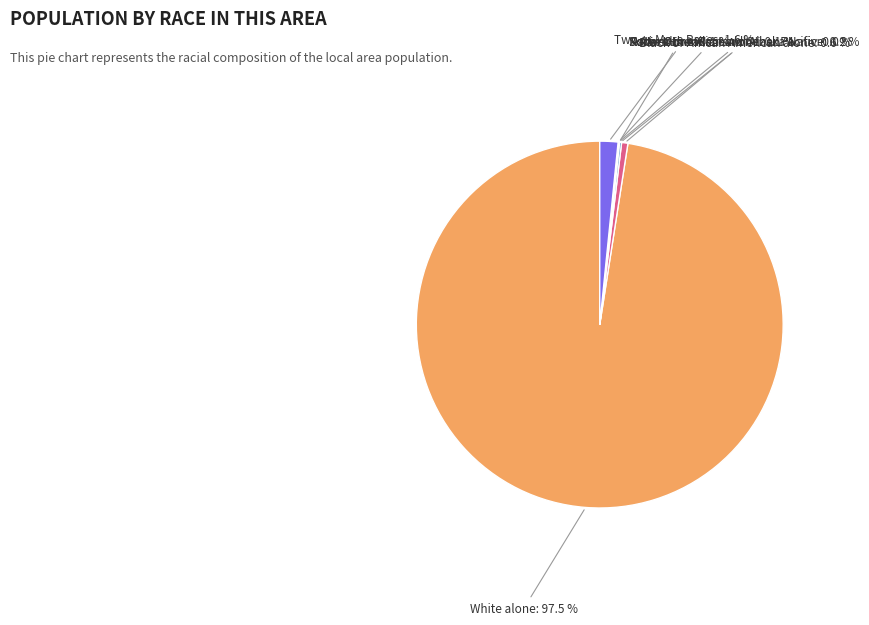

Count the number of slices in the pie.

7